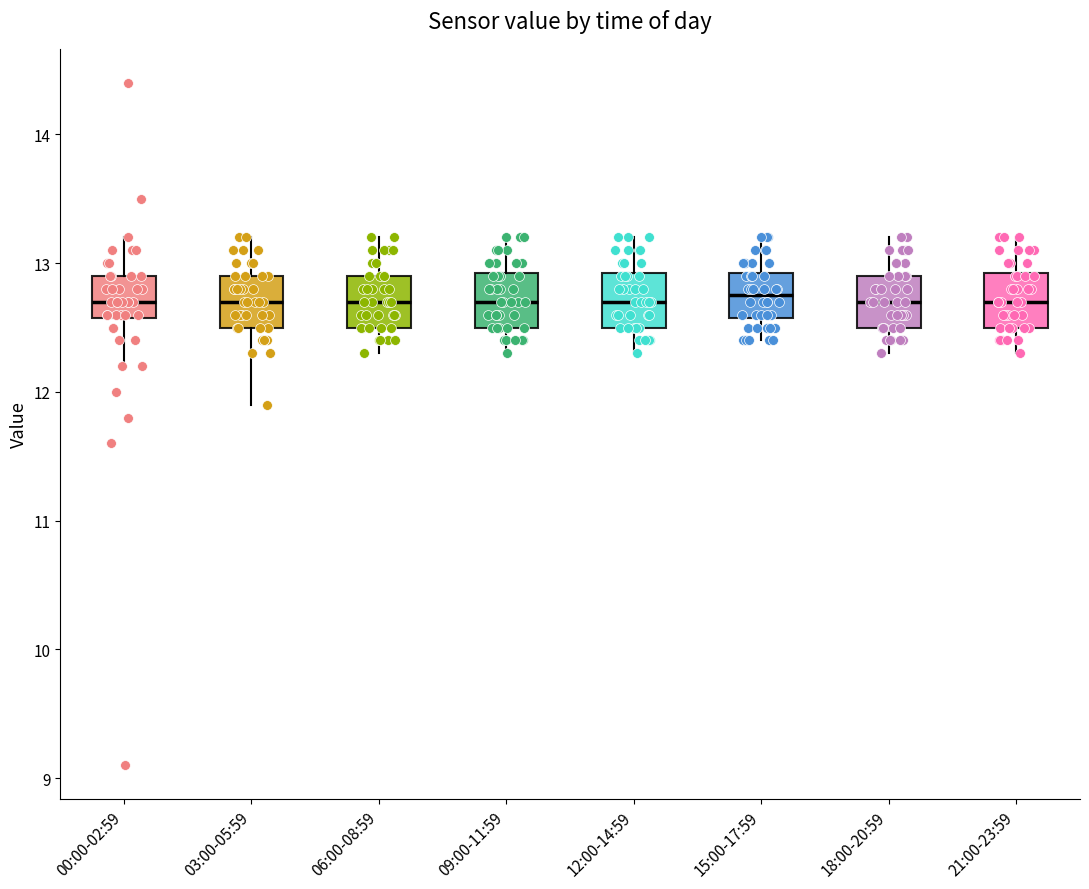

Reading left to right, read every box against the y-axis: the position of its median line, the range the box covers, and the ends of its whiskers. The values are not printed on the chart, so give them approximately, as read against the axis.

00:00-02:59: median 12.7, box 12.6 to 12.9, whiskers 12.2 to 13.2
03:00-05:59: median 12.7, box 12.5 to 12.9, whiskers 11.9 to 13.2
06:00-08:59: median 12.7, box 12.5 to 12.9, whiskers 12.3 to 13.2
09:00-11:59: median 12.7, box 12.5 to 12.9, whiskers 12.3 to 13.2
12:00-14:59: median 12.7, box 12.5 to 12.9, whiskers 12.3 to 13.2
15:00-17:59: median 12.8, box 12.6 to 12.9, whiskers 12.4 to 13.2
18:00-20:59: median 12.7, box 12.5 to 12.9, whiskers 12.3 to 13.2
21:00-23:59: median 12.7, box 12.5 to 12.9, whiskers 12.3 to 13.2